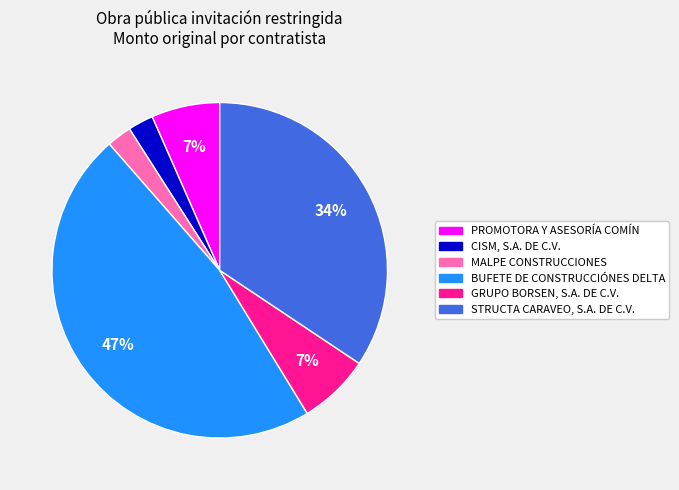

Is there any slice that represents more than half of the pie?

No